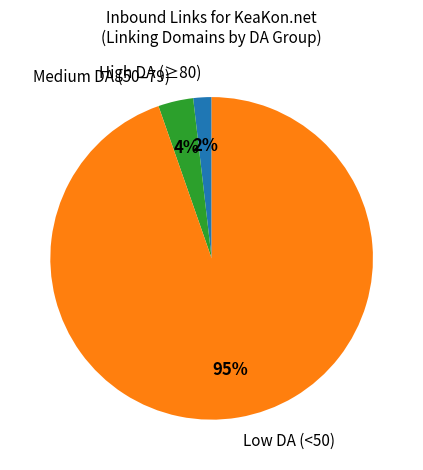

Is it true that Medium DA (50–79) is 4% of the pie?

True